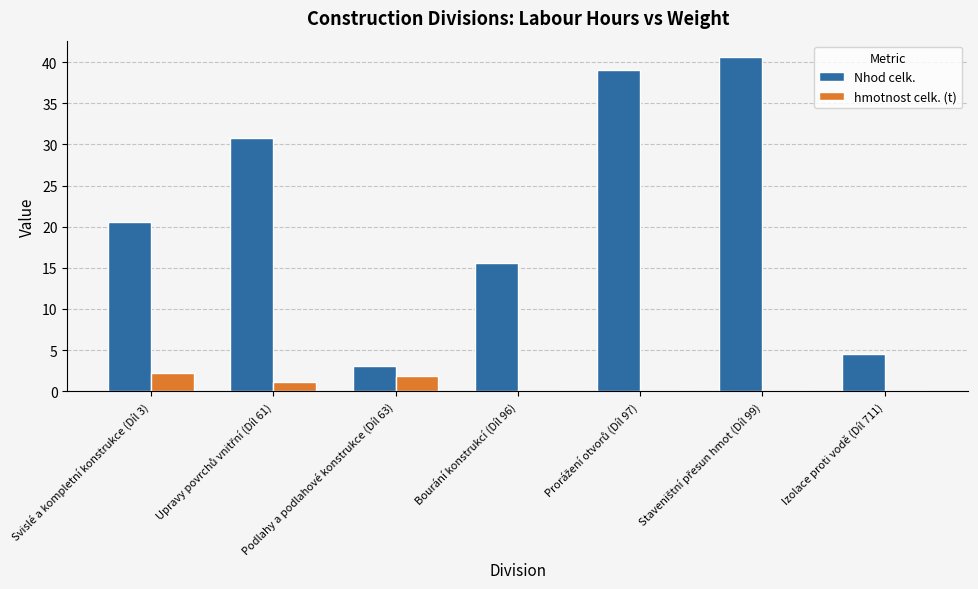

Where does the Nhod celk. series first go above 20?

Svislé a kompletní konstrukce (Díl 3)